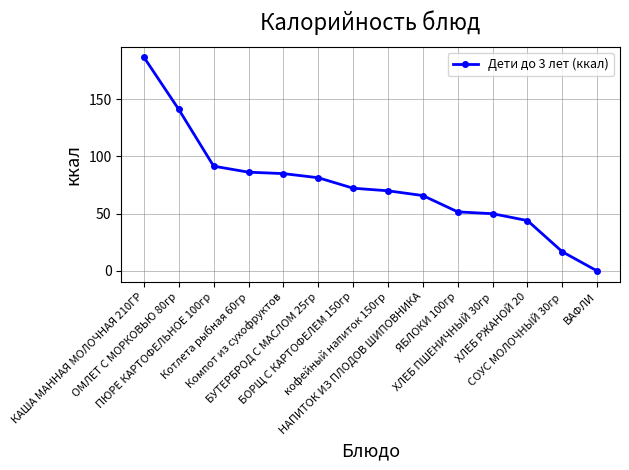

What is the maximum value shown in the chart?

186.6